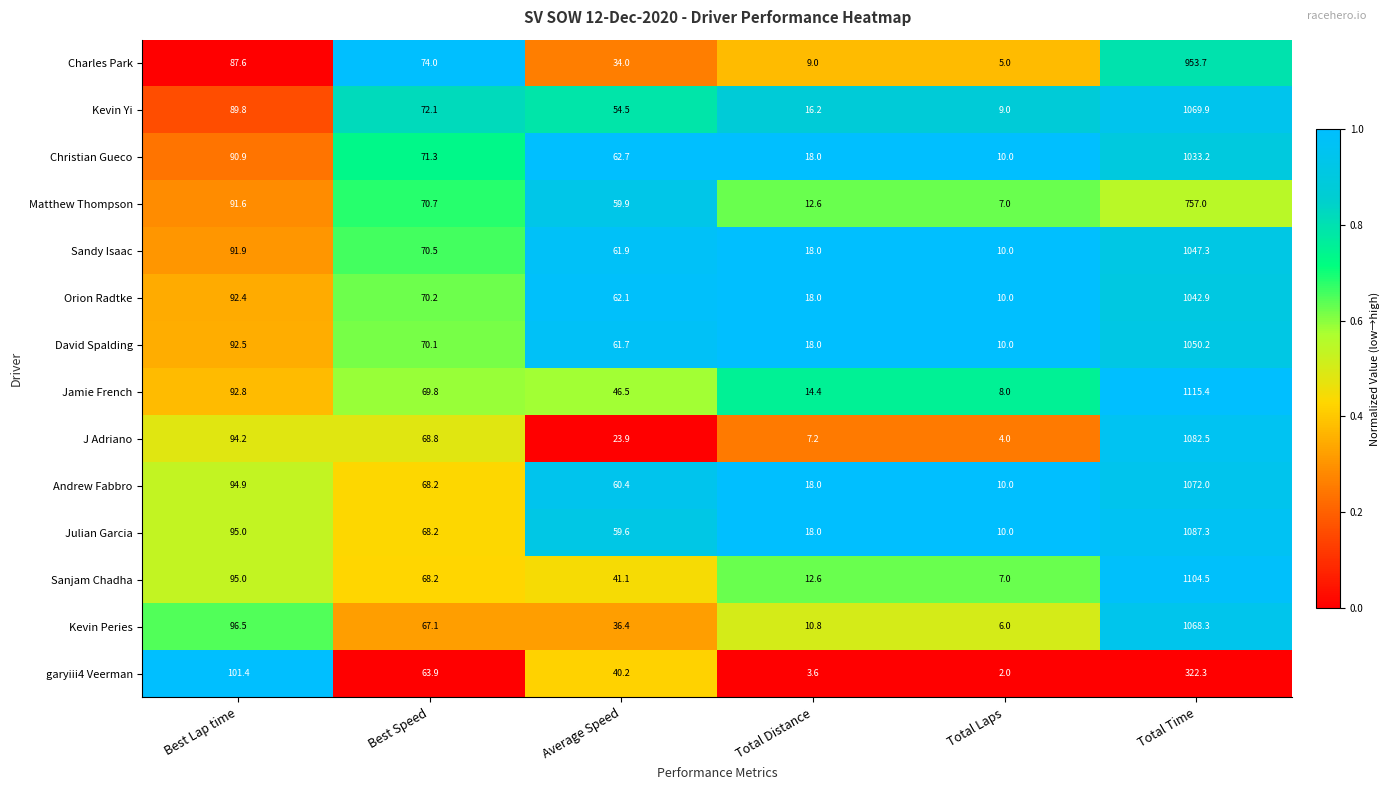

Where does the Julian Garcia series first go above 68?

Best Lap time